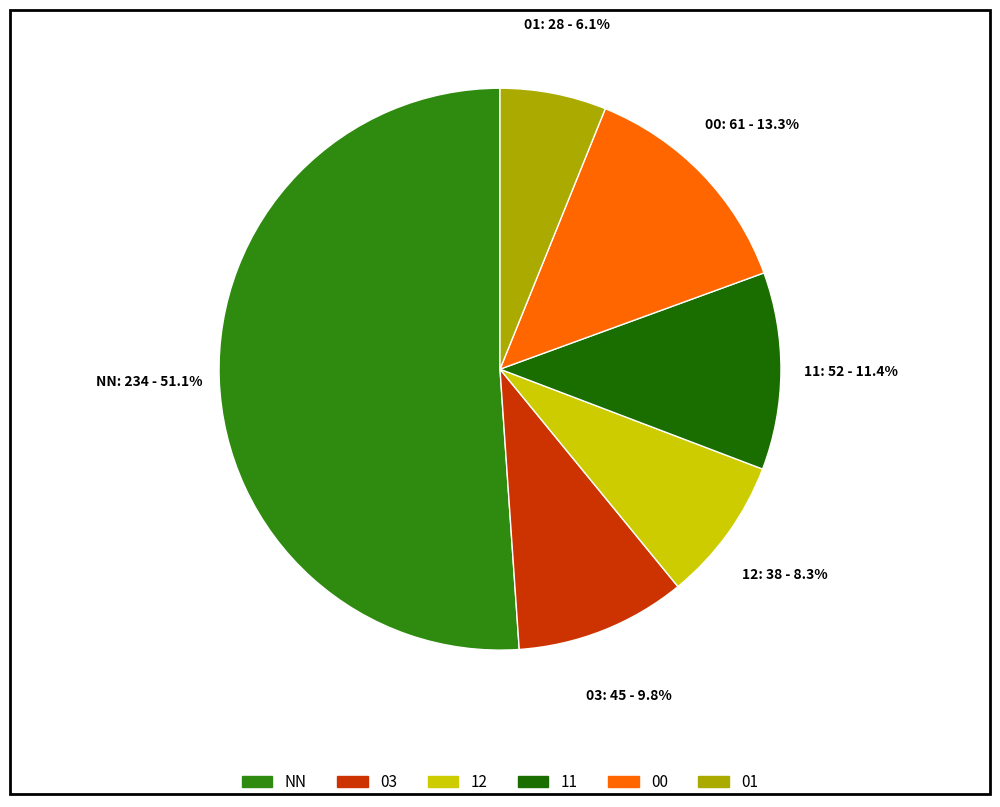

To the nearest percent, what percentage of the pie is 12?

8%